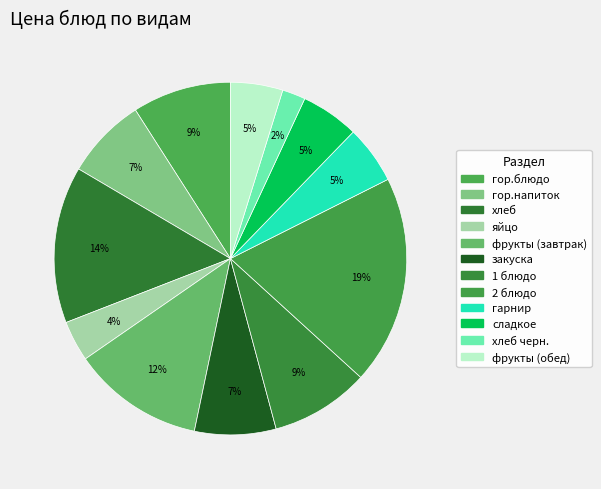

Which category has the smallest portion of the pie?

хлеб черн.